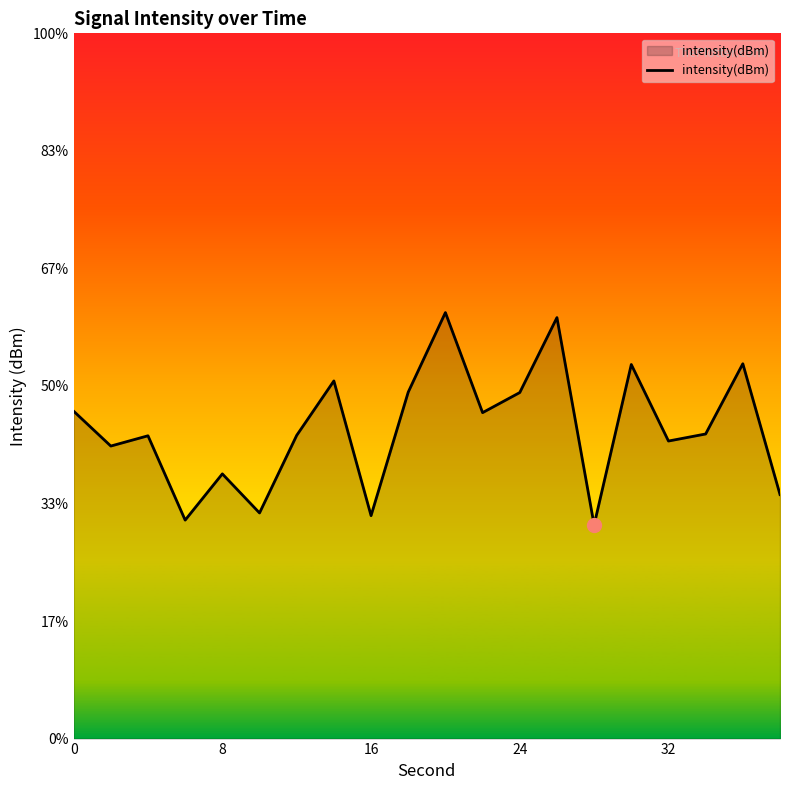

What is the average value?

-128.4